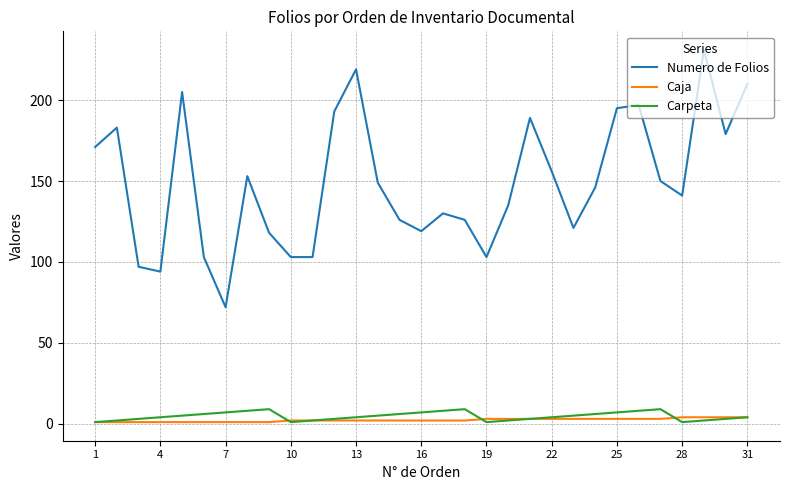

Which series has the widest spread of values?

Numero de Folios